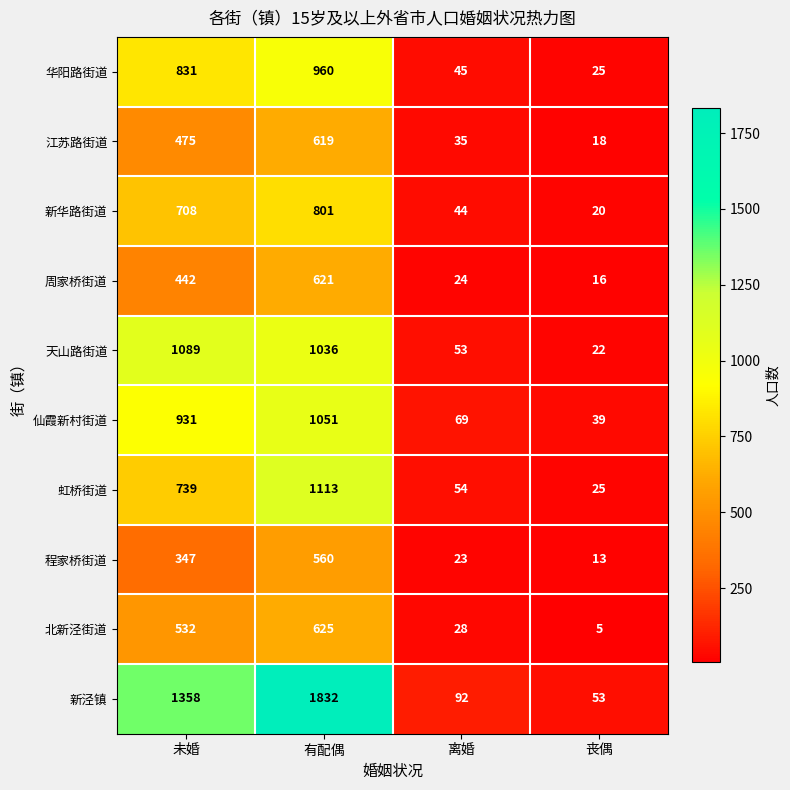

True or false: 天山路街道 has a value of 1036 at 有配偶.

True